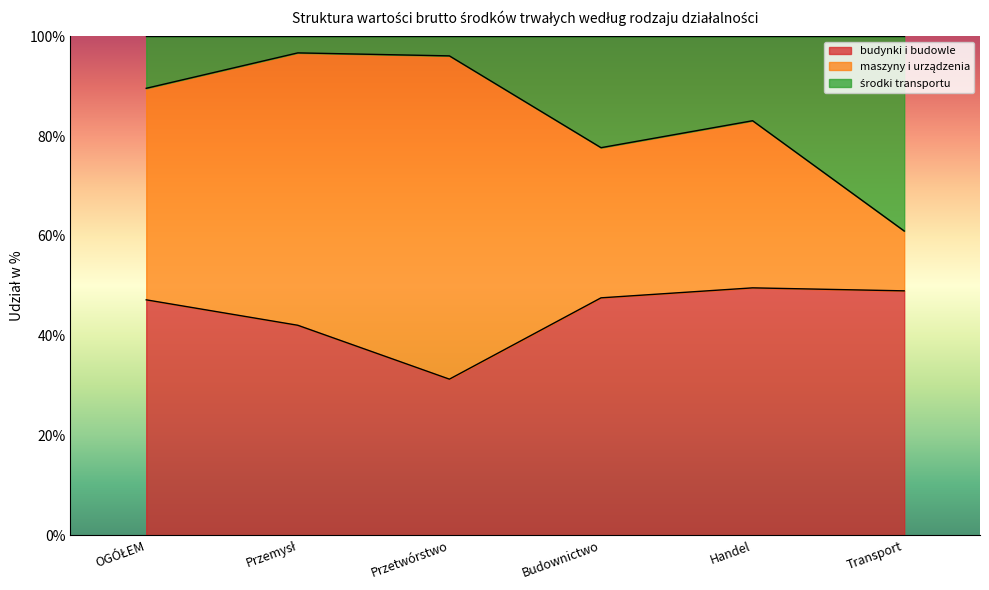

What is the total value across all series at Przetwórstwo?

100.0